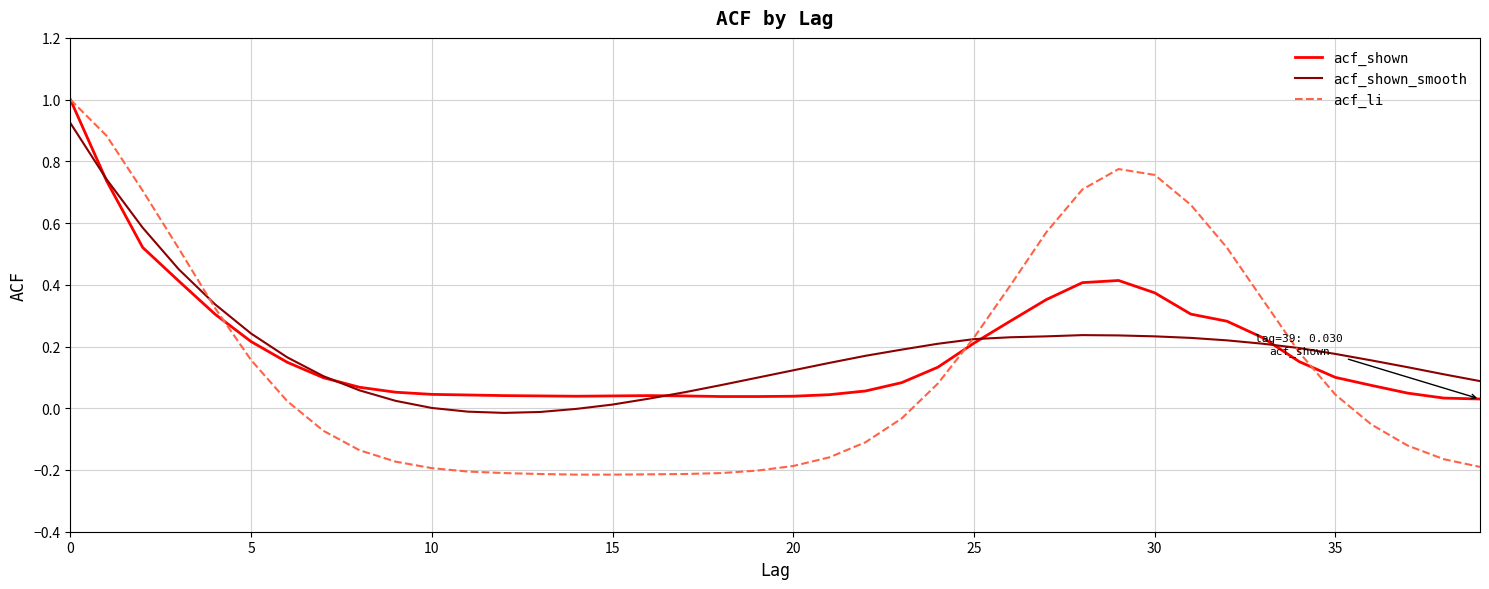

What is the greatest value displayed?

1.0